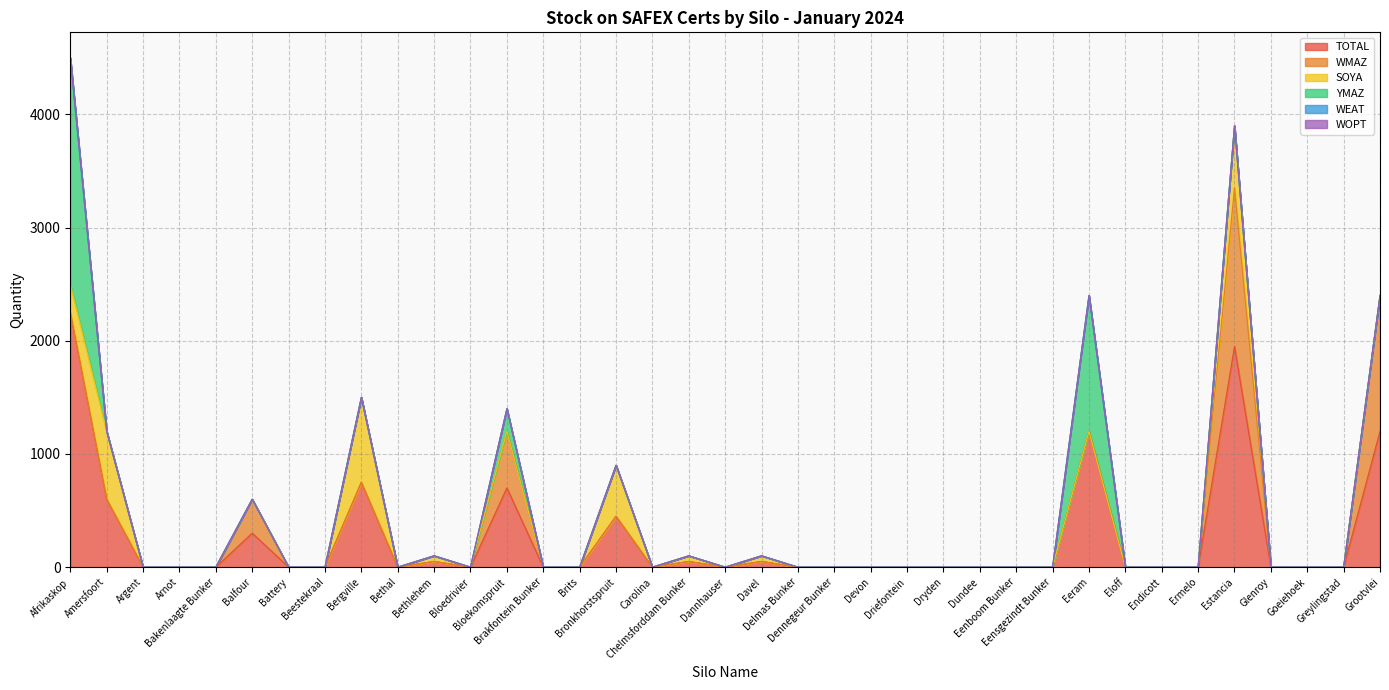

What is the label of the 7th point from the right?

Endicott